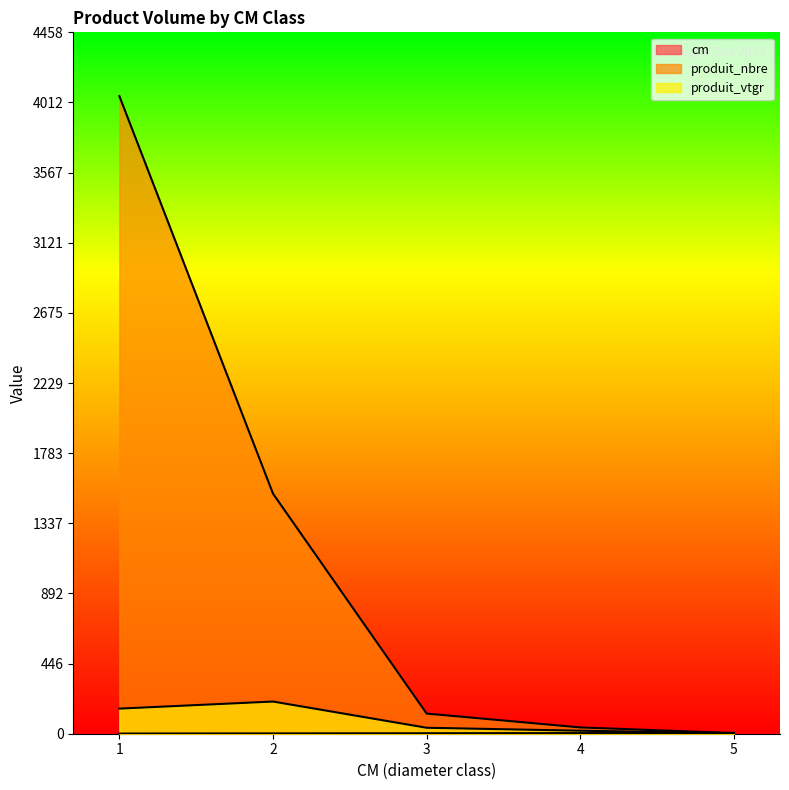

What is the sum of the produit_nbre values at 4 and 2?

1566.0